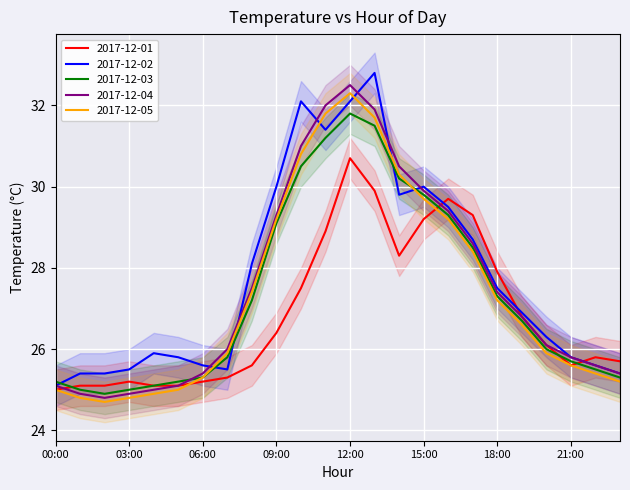

The value of 2017-12-02 at 16:00 is 45.0. True or false?

False